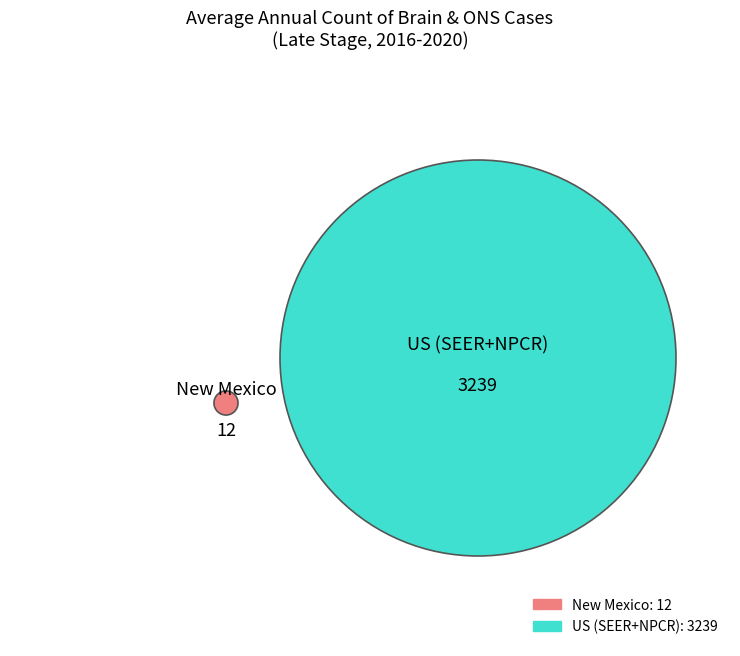

To the nearest percent, what is the difference between the largest and smallest slice percentages?

99%